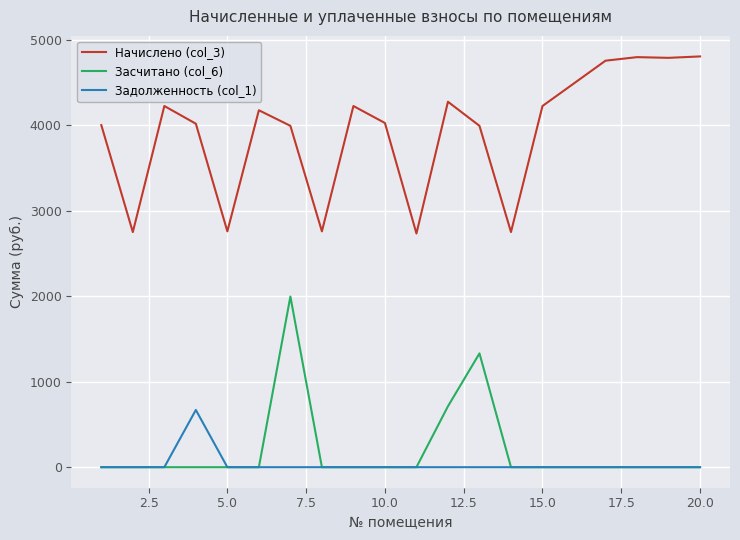

List the series in order of their peak value, highest first.

Начислено (col_3), Засчитано (col_6), Задолженность (col_1)